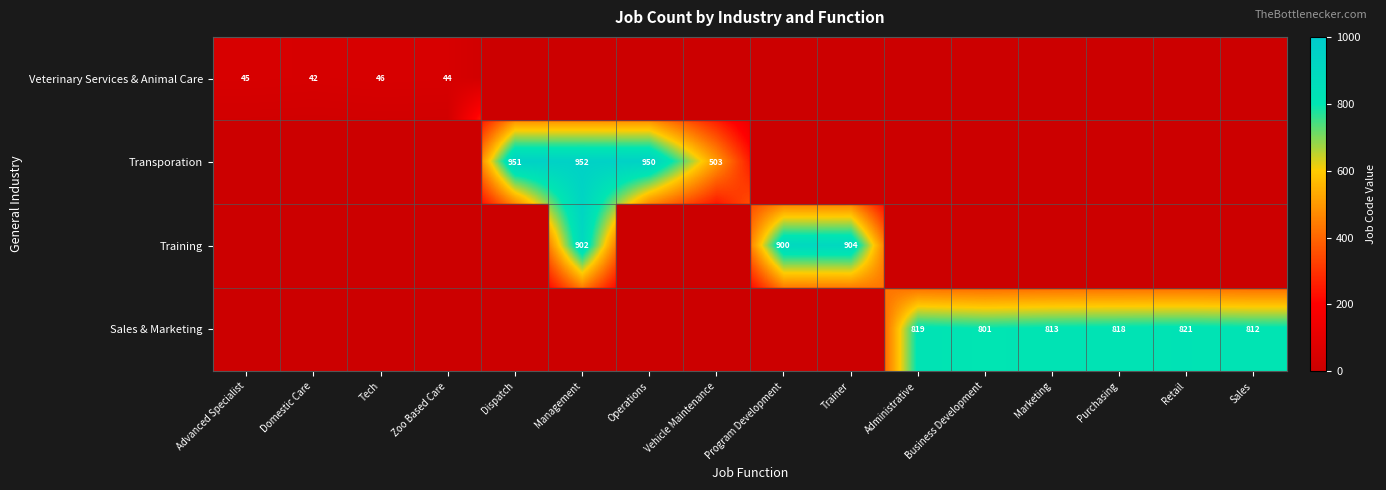

The value of Transporation at Operations is 288. True or false?

False